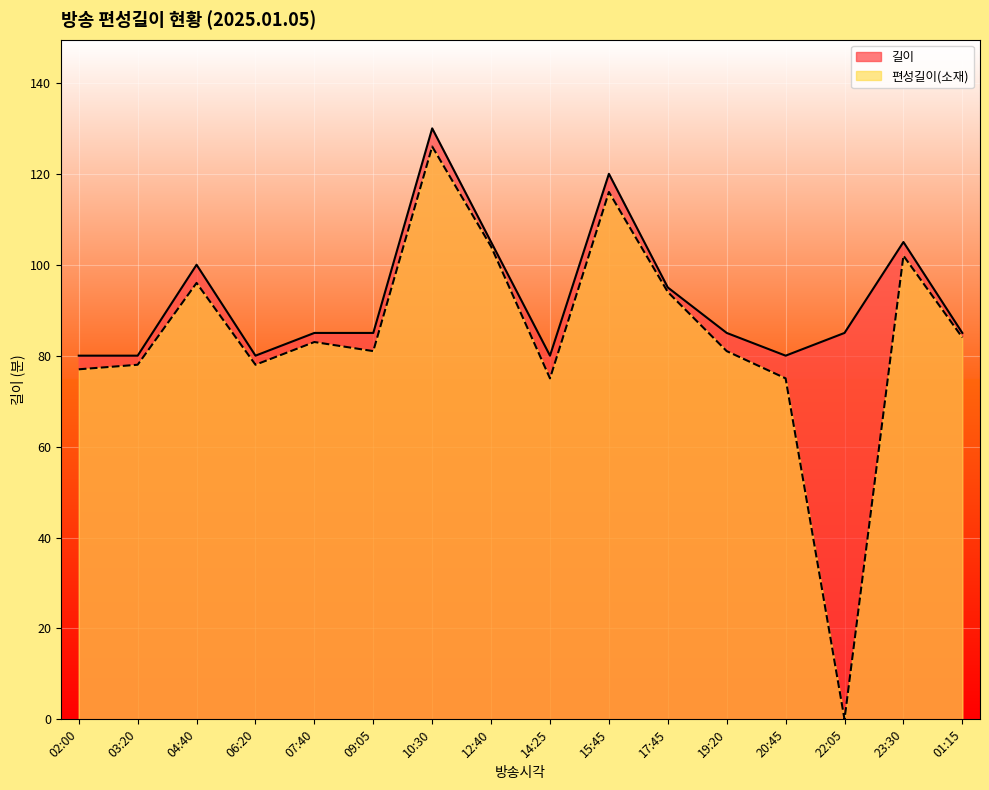

Which has a higher value, 23:30 or 10:30?

10:30